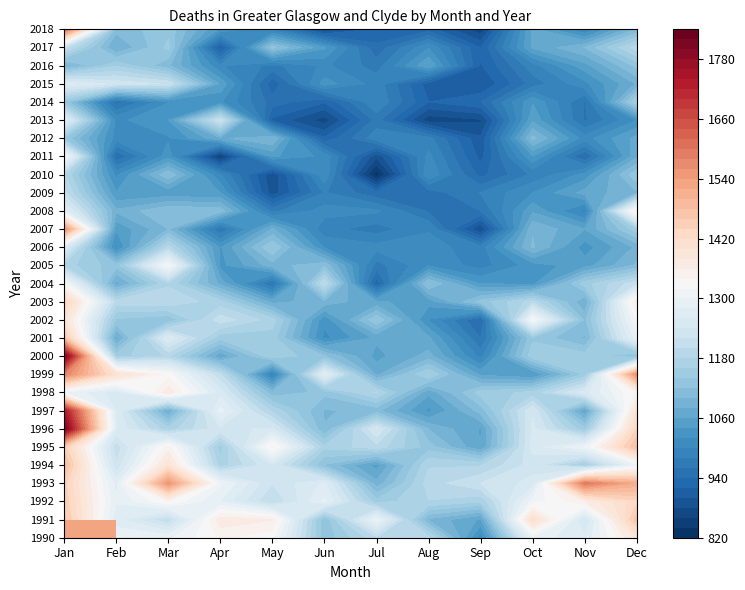

What is the average value of the 2011 series?

1006